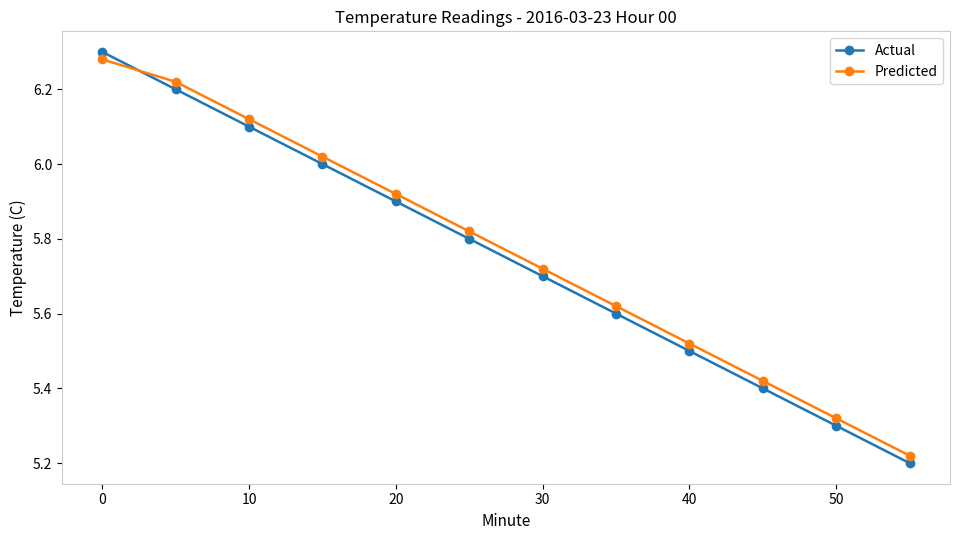

What are all the series names shown in the legend?

Actual, Predicted